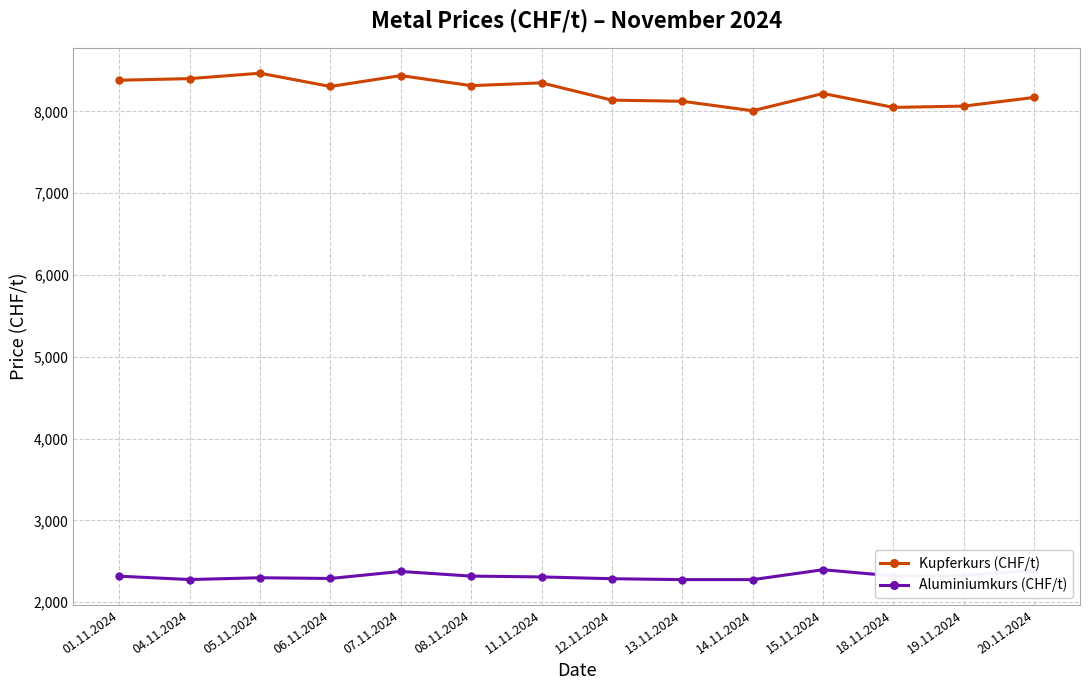

How many values in the Kupferkurs (CHF/t) series are below 8305?

7